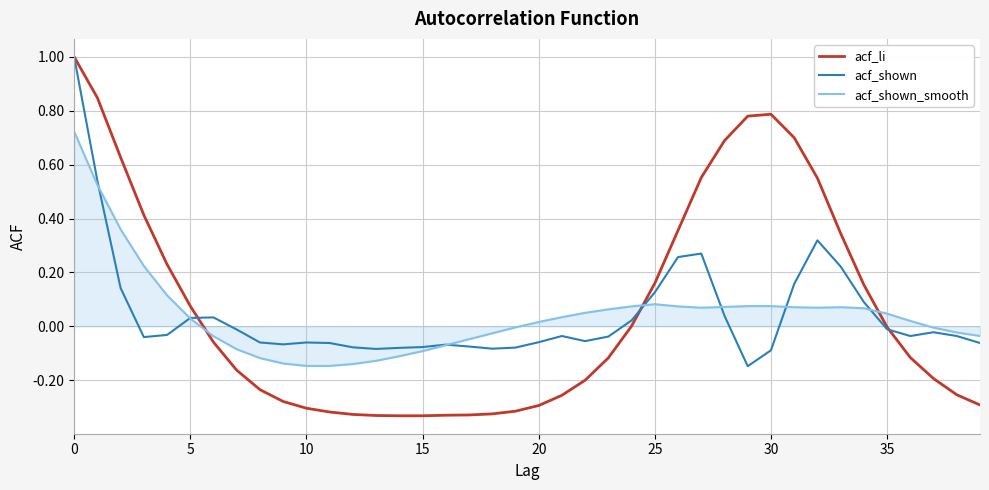

Which series has the widest spread of values?

acf_li